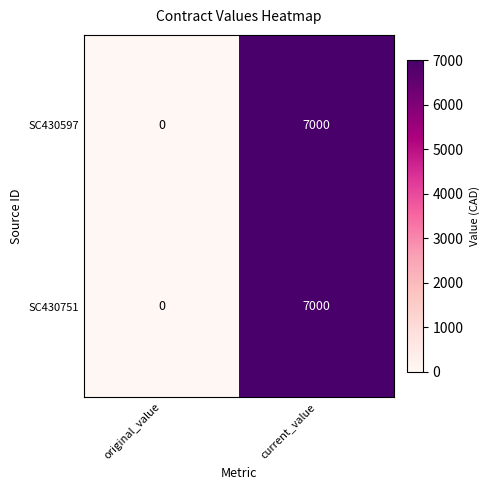

Reading right to left, what are all the values shown in this chart?

SC430597: current_value=7000	original_value=0
SC430751: current_value=7000	original_value=0